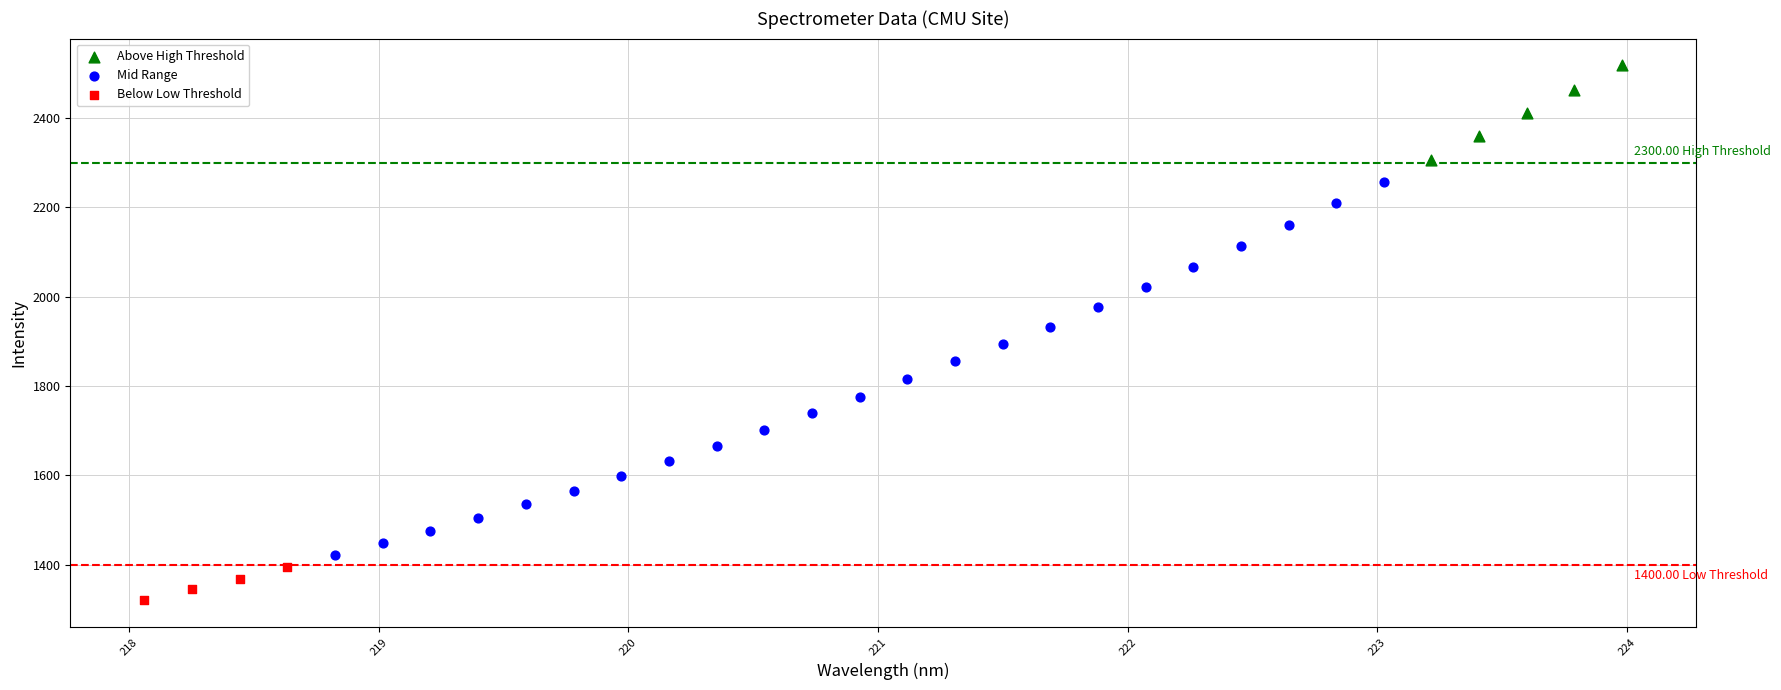

Which series reaches the maximum Y coordinate?

Above High Threshold